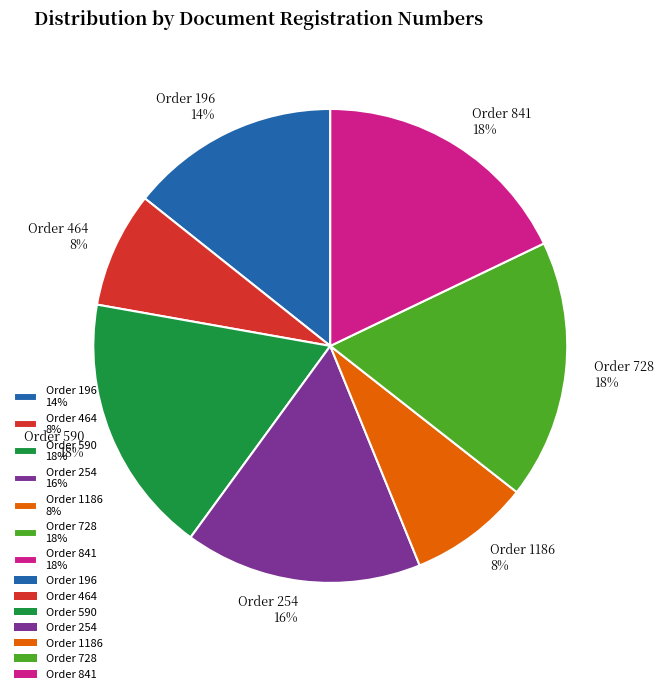

True or false: Order 196 14% accounts for 27% of the total.

False